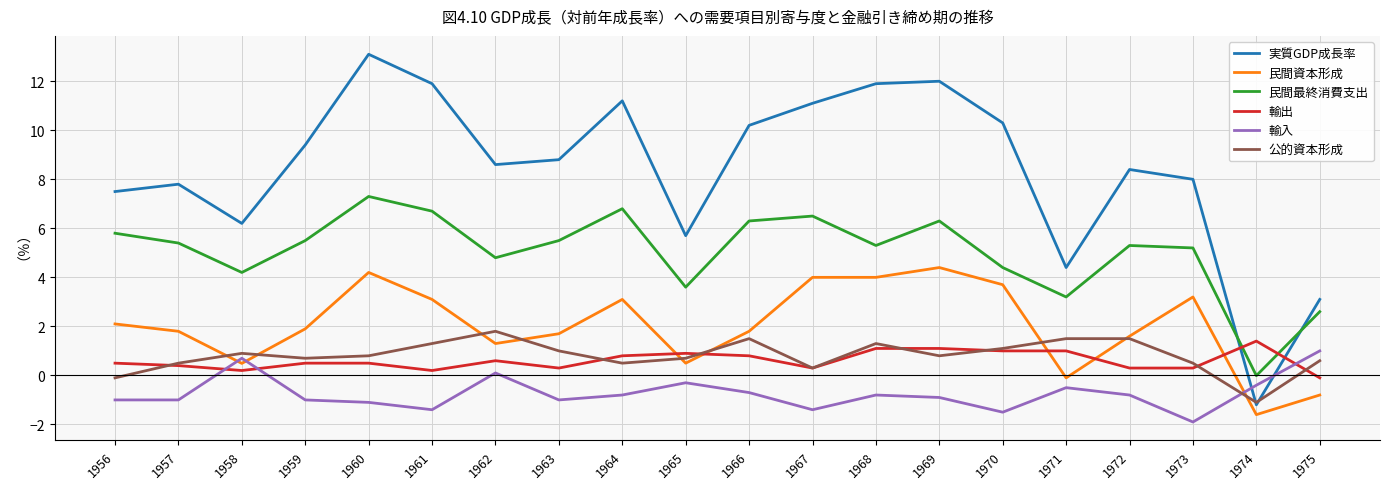

What is the greatest value displayed?

13.1